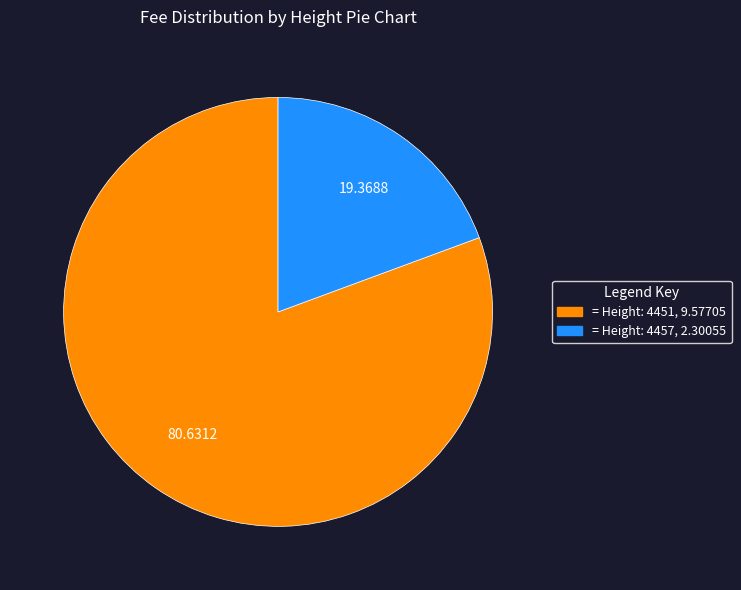

Is there a majority slice in this chart?

Yes